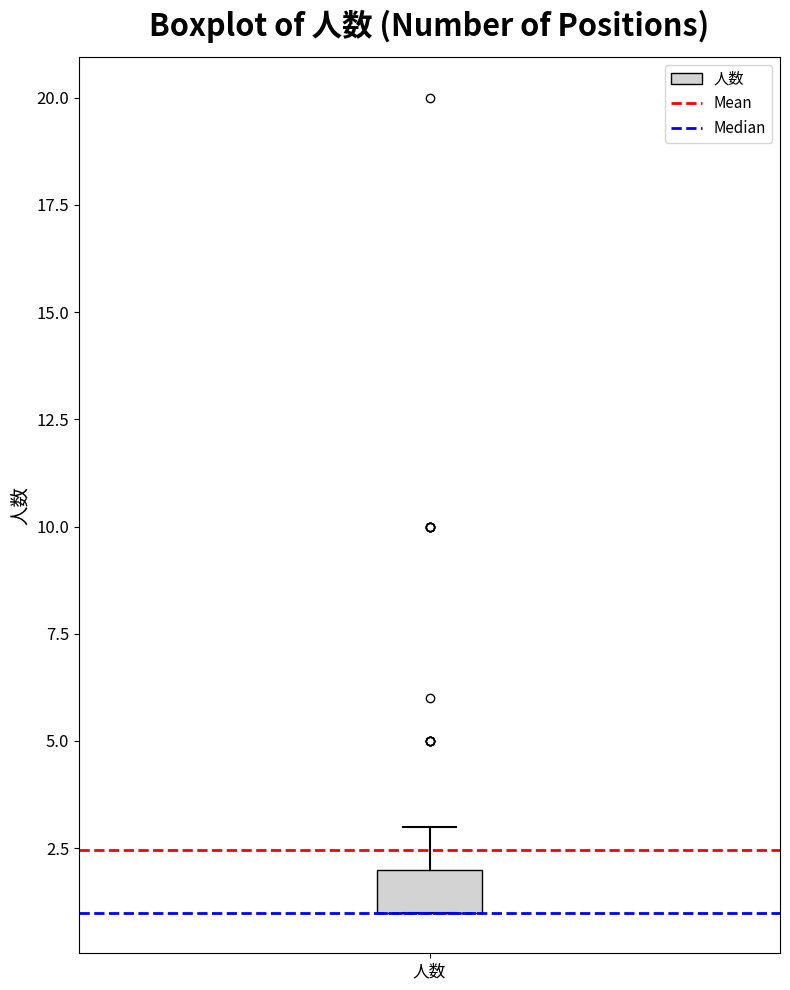

Transcribe this box plot: give where the median line is, the range the box spans, and where the two whiskers end, as read against the y-axis. The values are not printed on the chart, so give them approximately, as read against the axis.

median 1 (drawn on the box's lower edge), box 1 to 2, whiskers 1 to 3